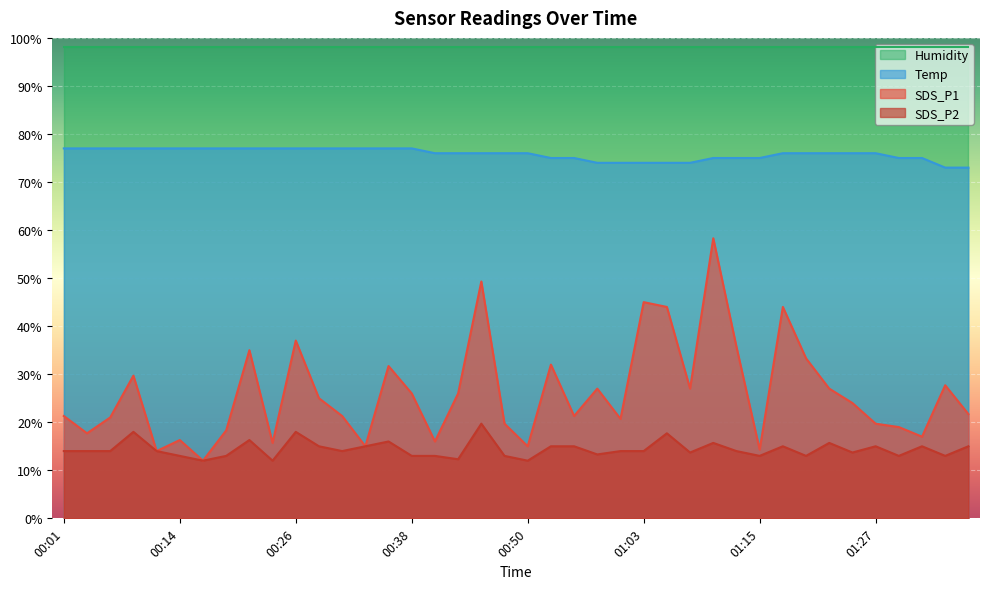

In SDS_P2, how many points are higher than both neighbors (excluding endpoints)?

11